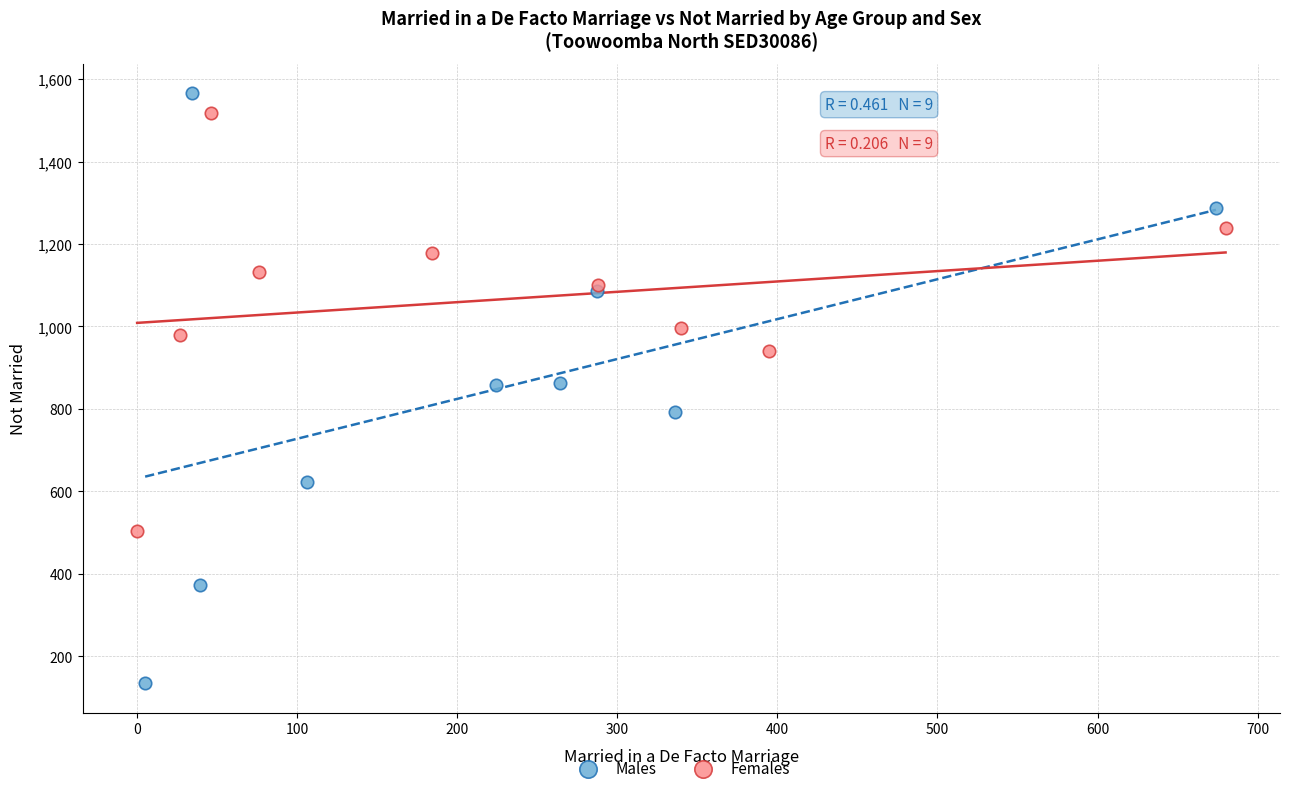

Which series has the widest spread of Y values?

Males